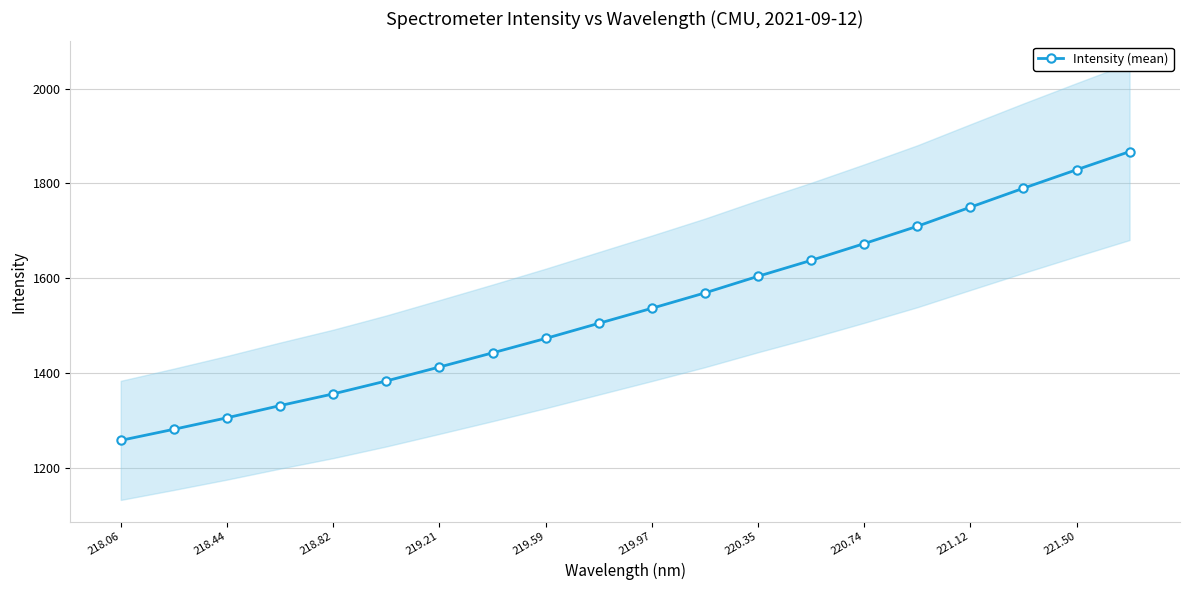

Reading right to left, list all the values displayed in this chart.

1867.2	1828.9	1789.9	1749.9	1709.6	1673.0	1637.6	1604.0	1568.9	1536.4	1504.6	1472.7	1442.3	1412.4	1383.0	1355.6	1330.9	1305.2	1280.9	1257.4